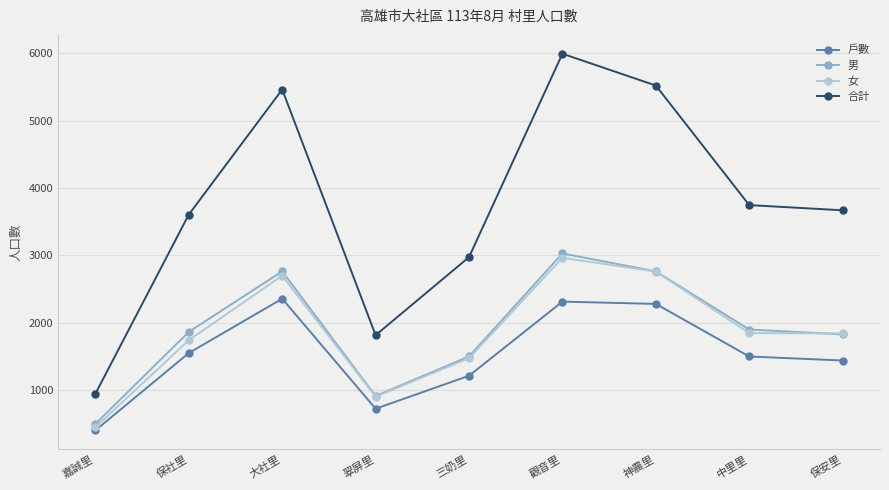

What is the difference between the second highest and minimum values in the 合計 series?

4573